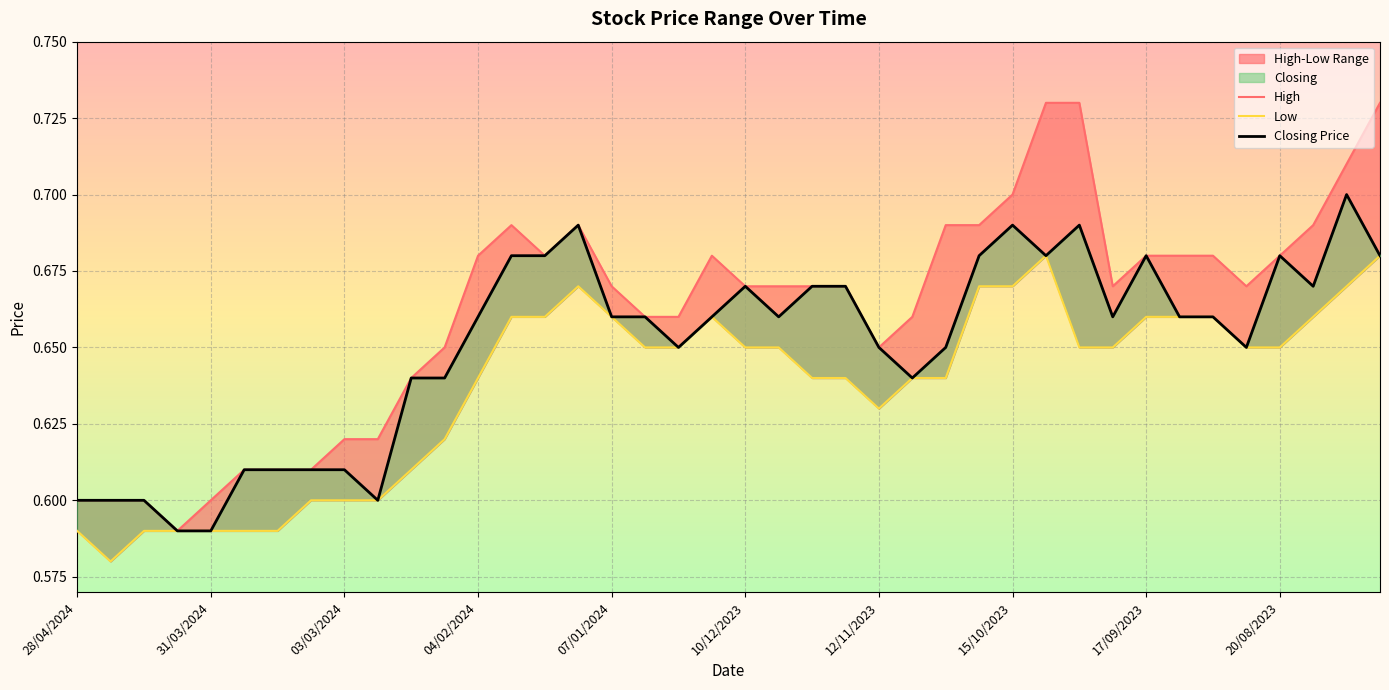

Rank the series by their maximum value, from highest to lowest.

High, Closing Price, Low